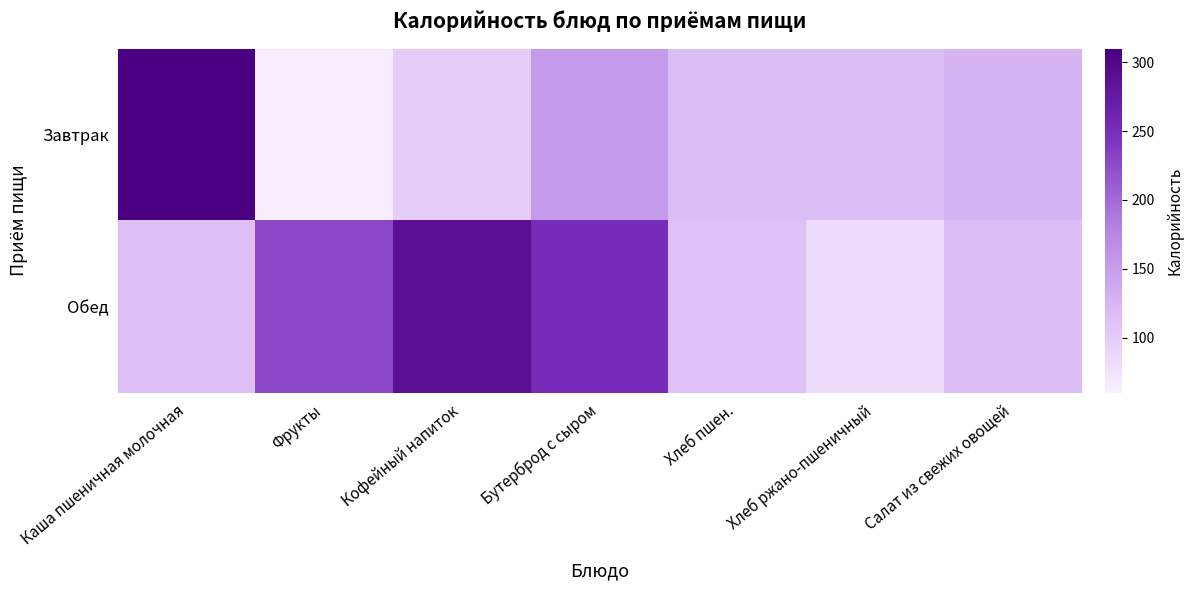

Rank the series at Салат из свежих овощей from lowest to highest value.

Обед, Завтрак